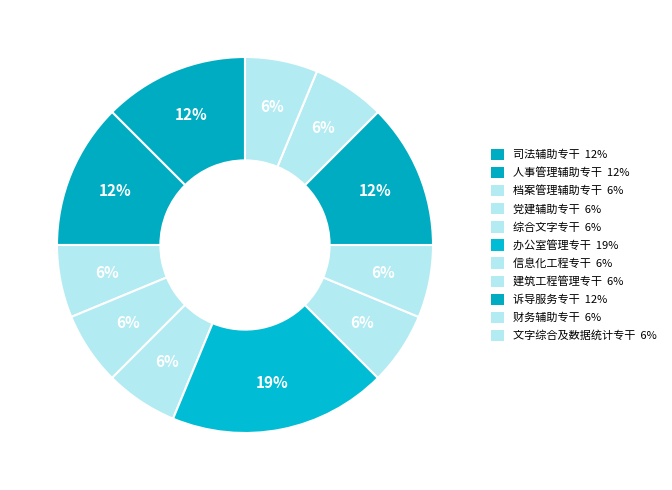

To the nearest percent, what portion does 司法辅助专干 represent?

12%